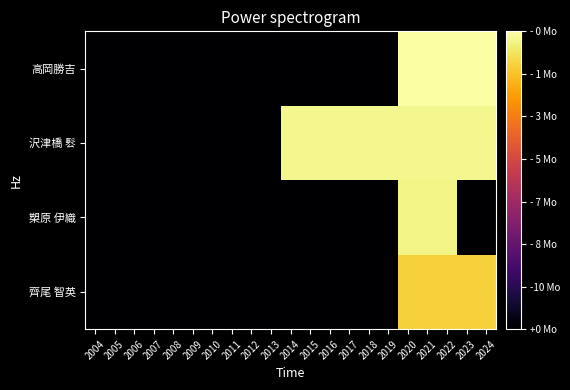

At 2017, list the series in order from smallest to largest.

齊尾 智英, 槊原 伊織, 高岡勝吉, 沢津橋 䯳